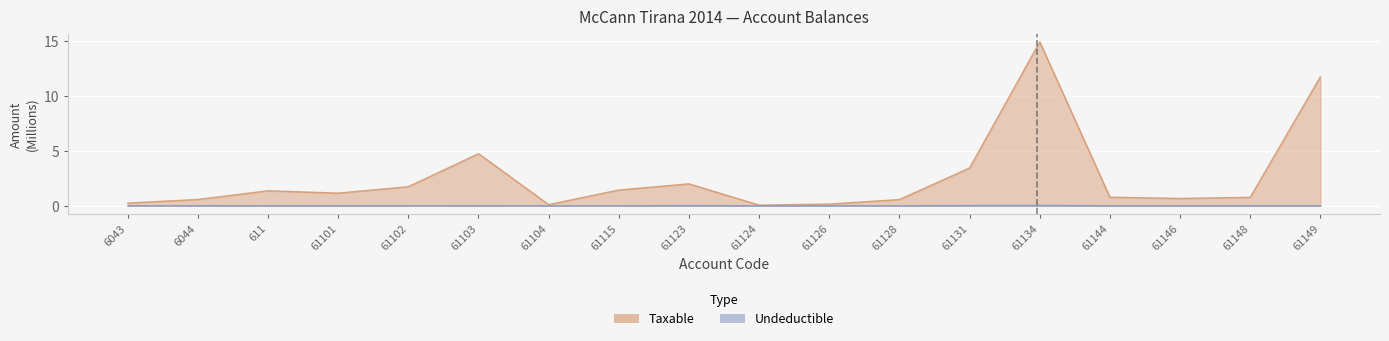

True or false: Undeductible and Taxable intersect in this chart.

False